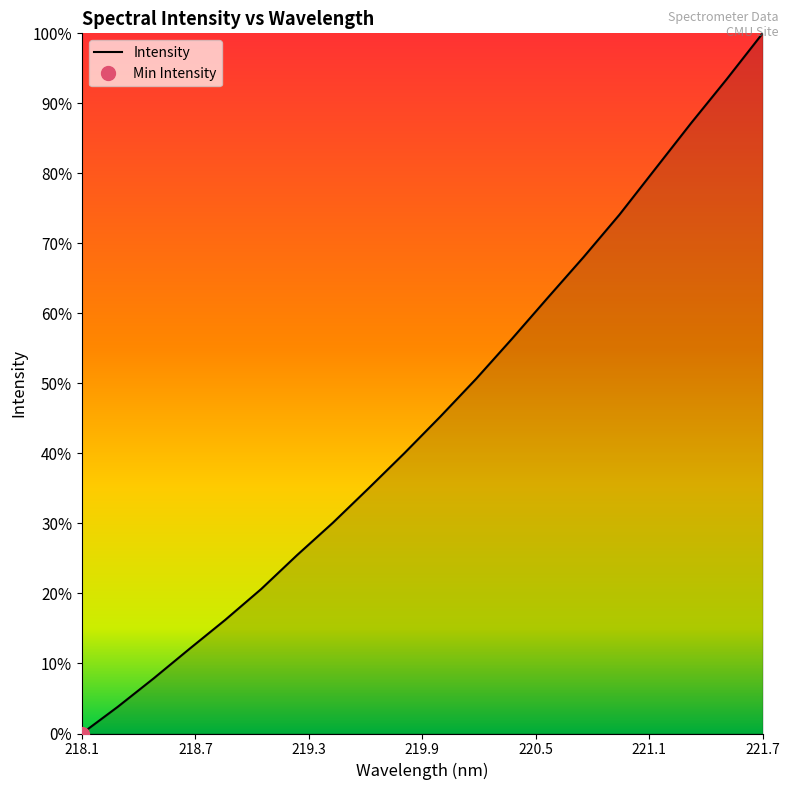

What is the sum of all values?

909.2